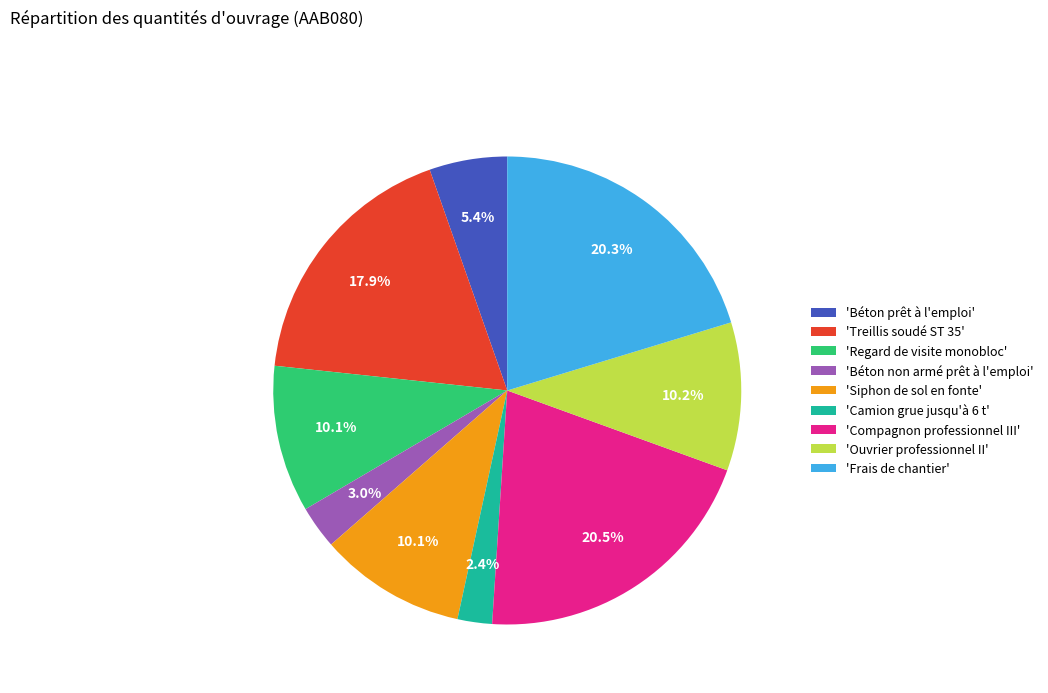

Does any single category account for the majority?

No